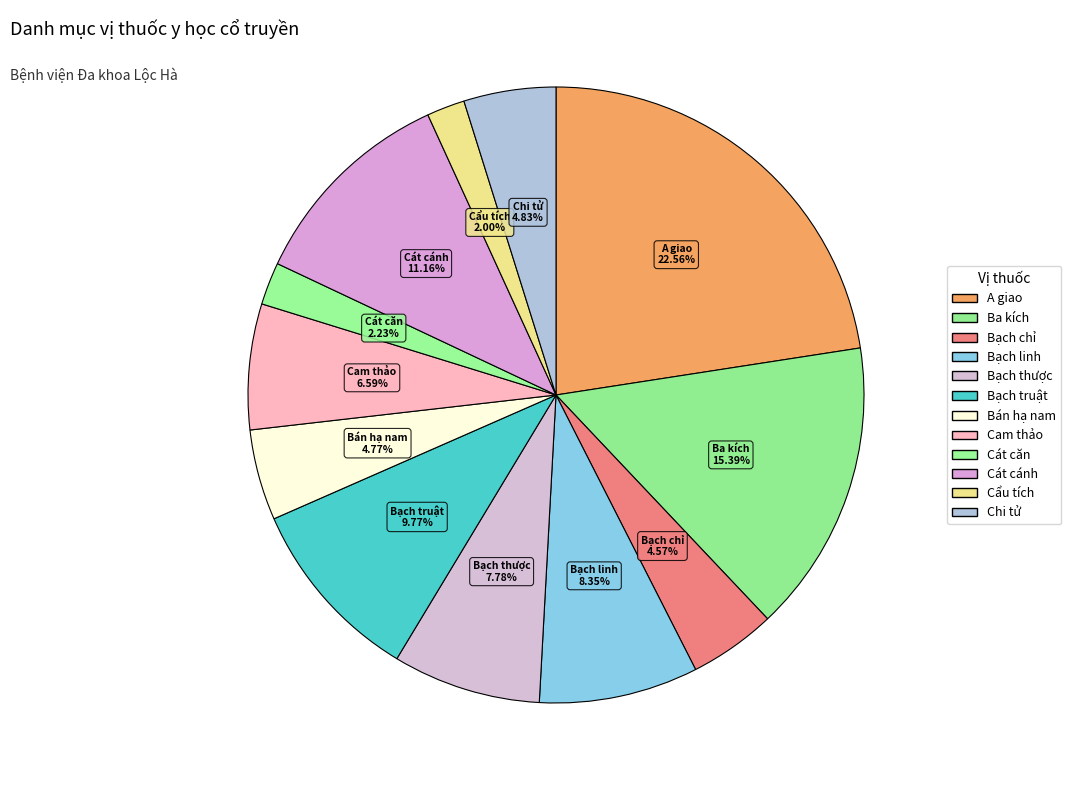

What is the largest slice in the pie chart?

A giao